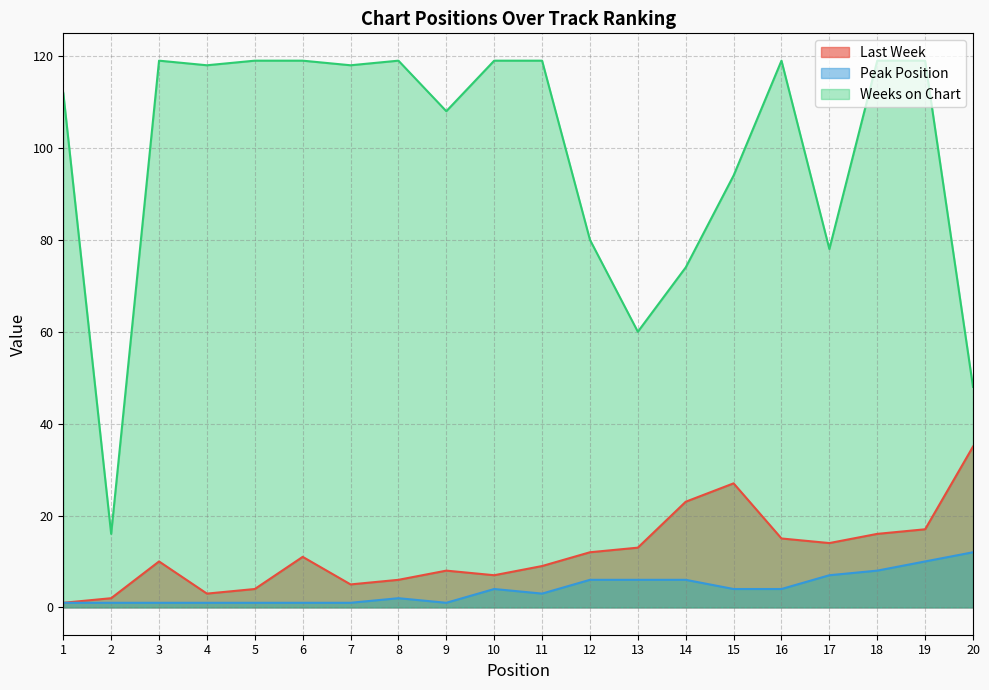

What is the average value of the Peak Position series?

4